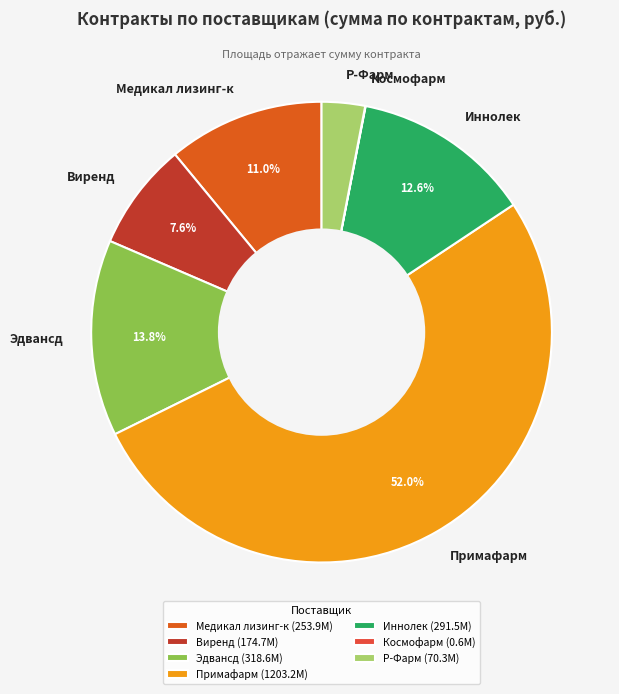

What portion of the pie excludes Медикал лизинг-к?

89.0%